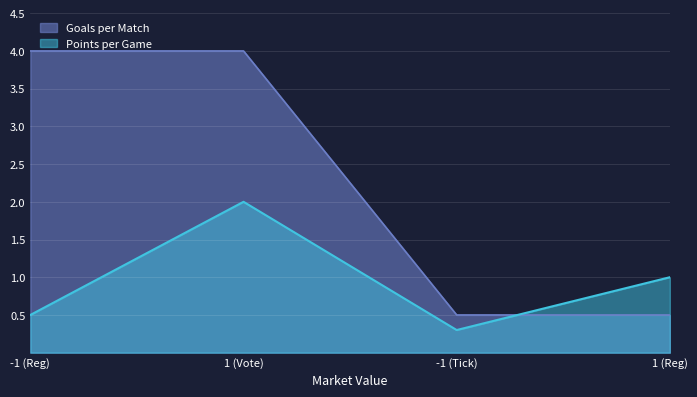

Rank the series by their average value, from lowest to highest.

Points per Game, Goals per Match